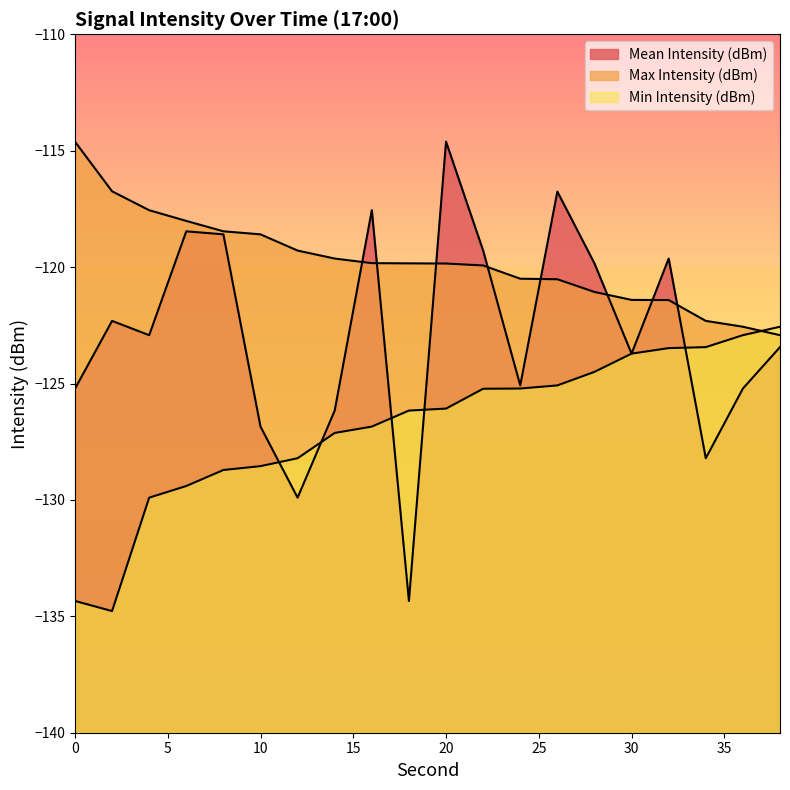

True or false: Mean Intensity (dBm) has a value of -134.3 at 18.

True